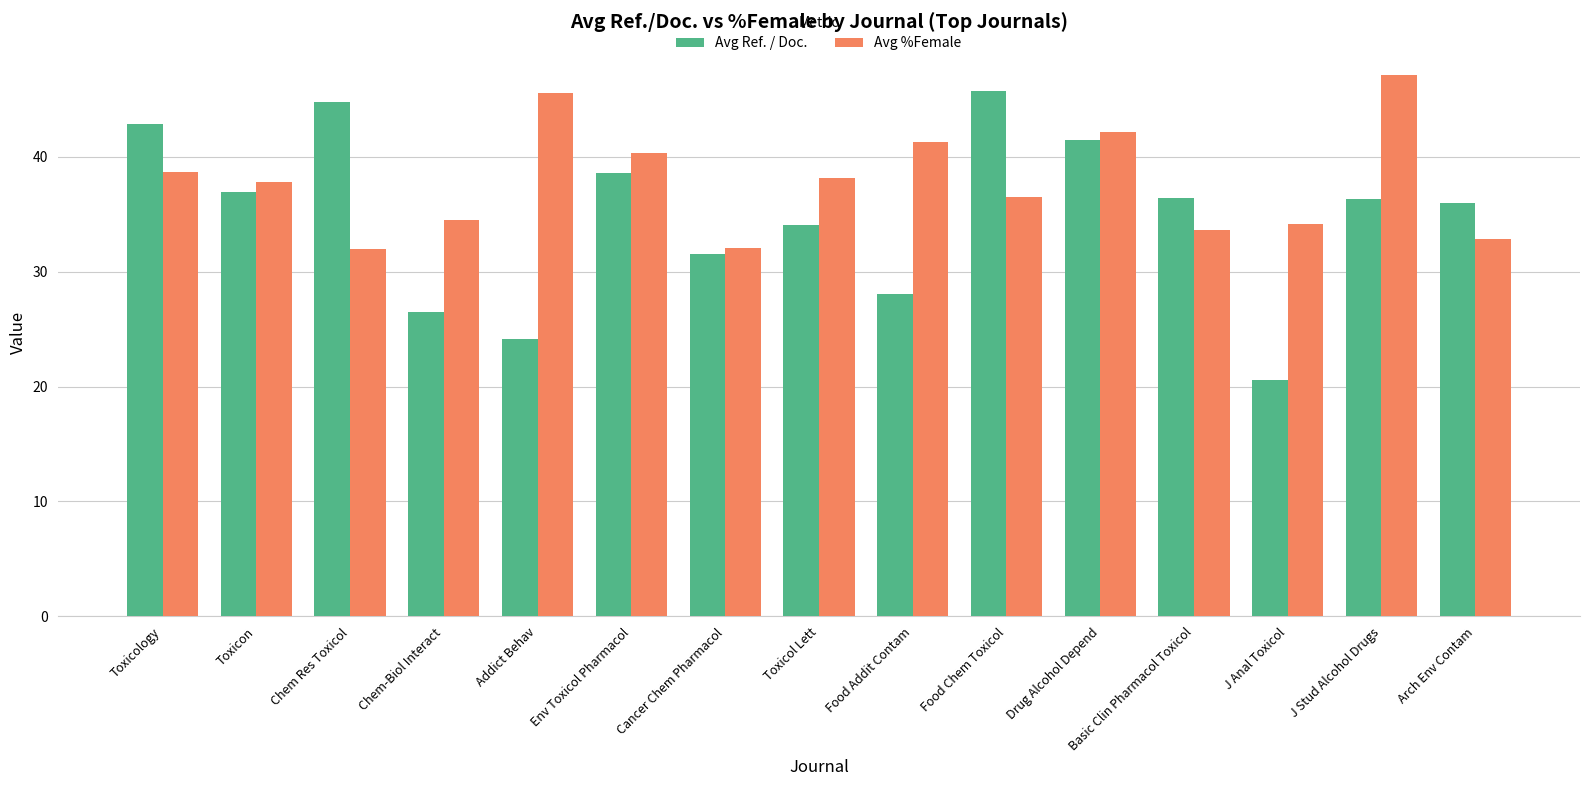

Is it true that Avg %Female equals 34.1 at J Anal Toxicol?

True